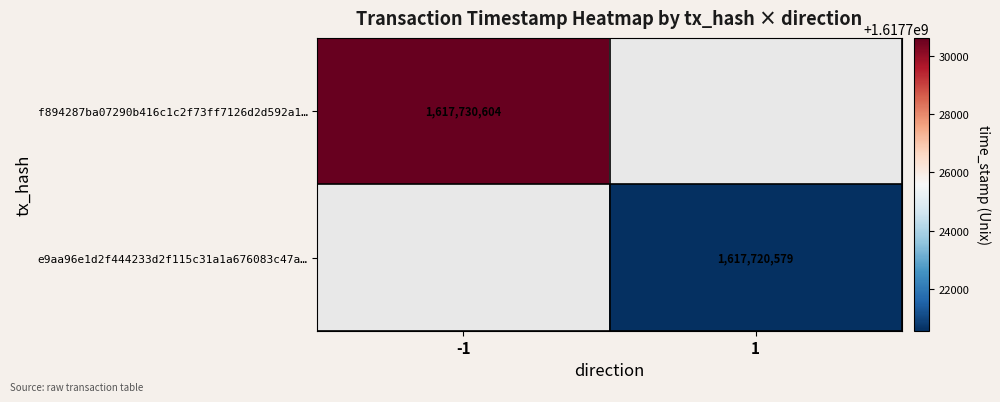

True or false: e9aa96e1d2f444233d2f115c31a1a676083c47a… has a value of 1617720579 at 1.

True